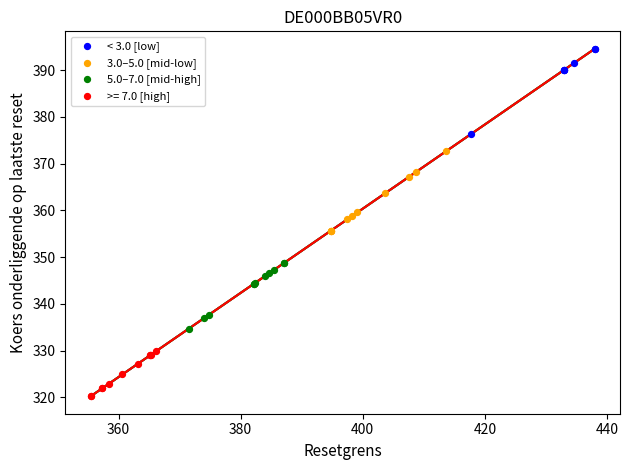

Which series reaches the maximum Y coordinate?

< 3.0 [low]